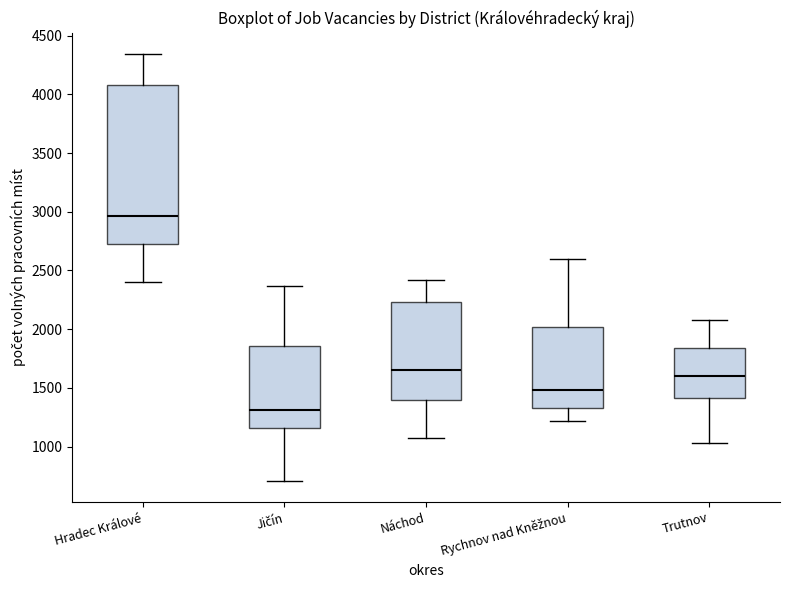

Where does the upper whisker of the box for Rychnov nad Kněžnou end on the y-axis? The values are not printed on the chart, so give them approximately, as read against the axis.

2600